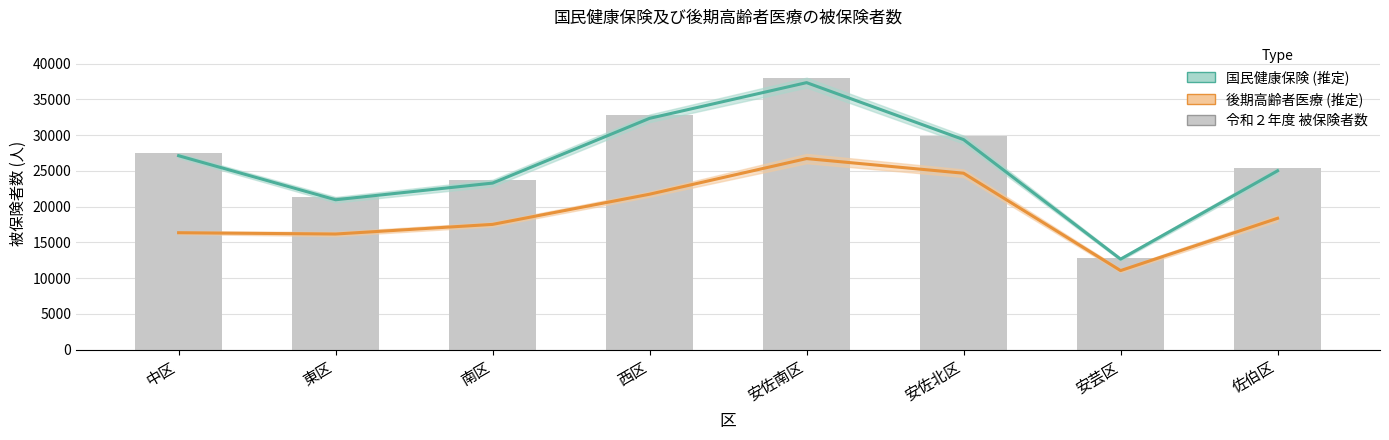

True or false: 国民健康保険 (推定) has a value of 23292.5 at 南区.

True